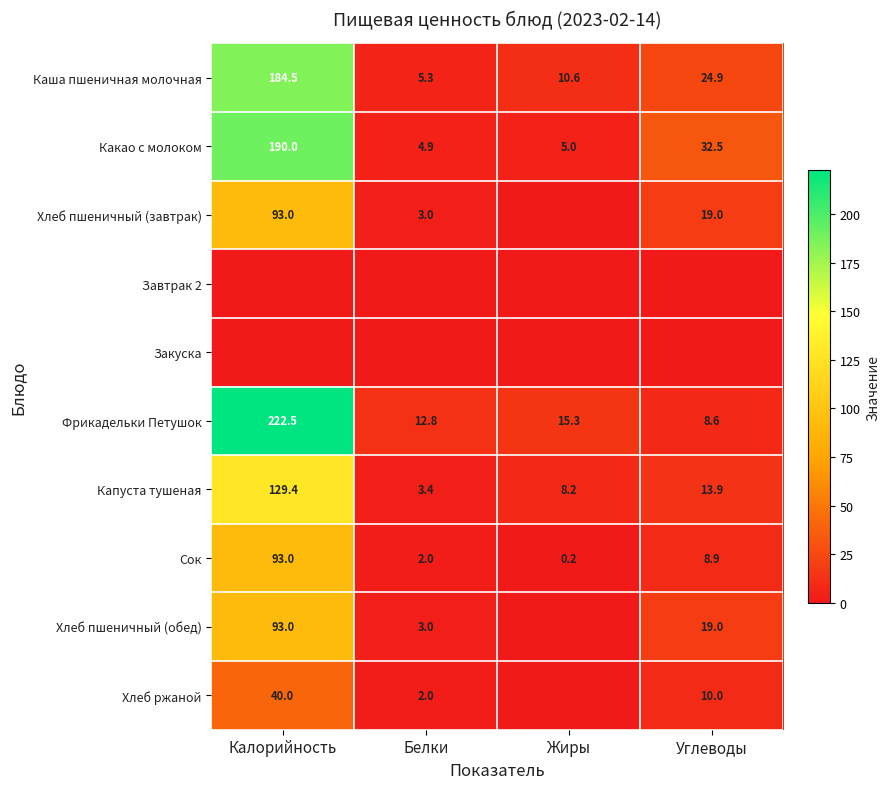

Which has a higher value, Углеводы or Жиры?

Углеводы